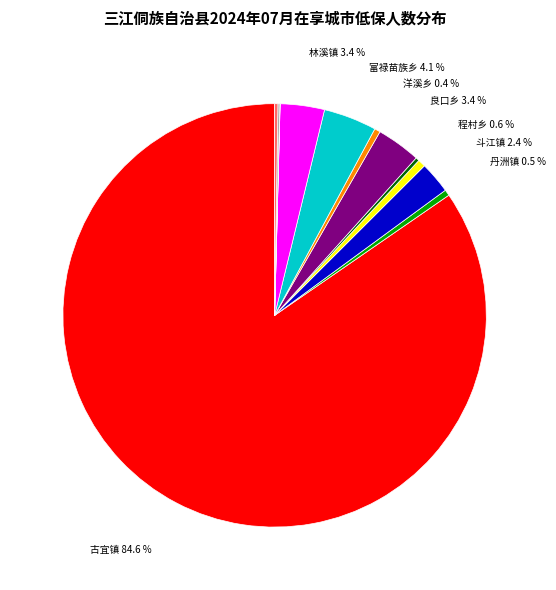

Is there a majority slice in this chart?

Yes